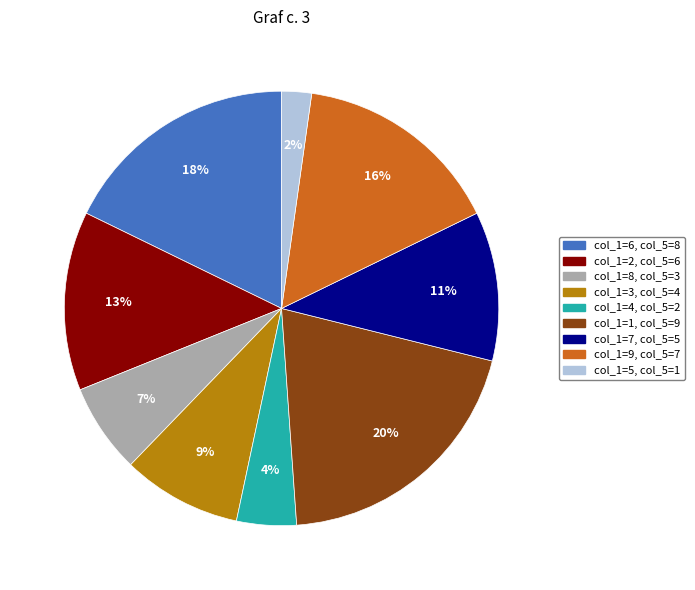

Is there a majority slice in this chart?

No